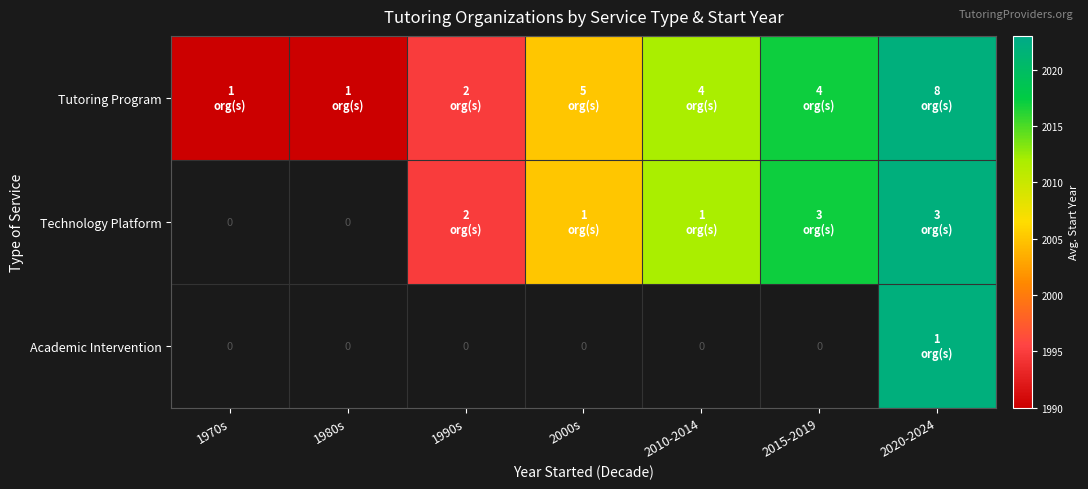

The Tutoring Program series shows 1331.6 at 1990s. True or false?

False